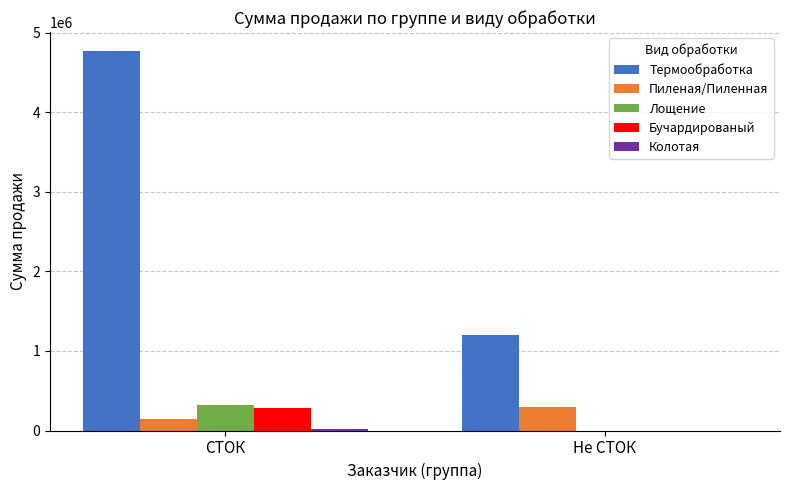

Count the number of data series in this chart.

5